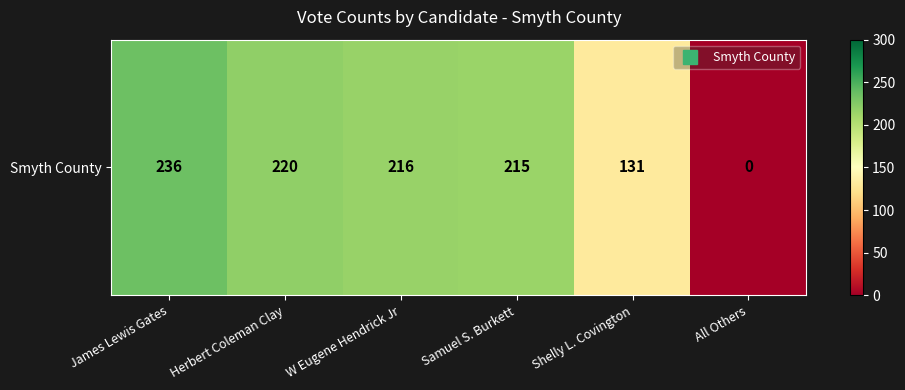

List the labels in order of value, smallest first.

All Others, Shelly L. Covington, Samuel S. Burkett, W Eugene Hendrick Jr, Herbert Coleman Clay, James Lewis Gates